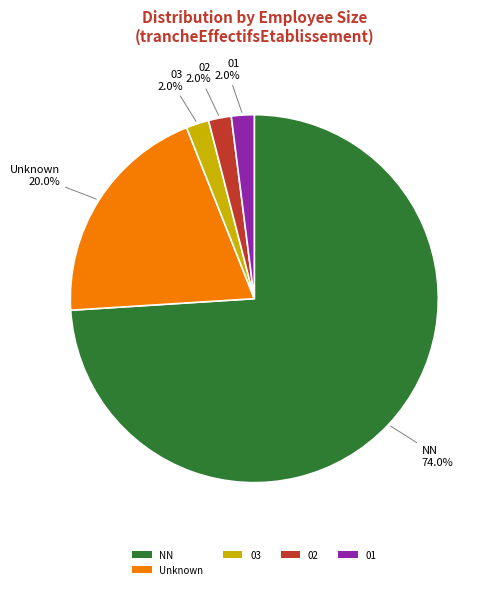

Which category has the biggest portion of the pie?

NN